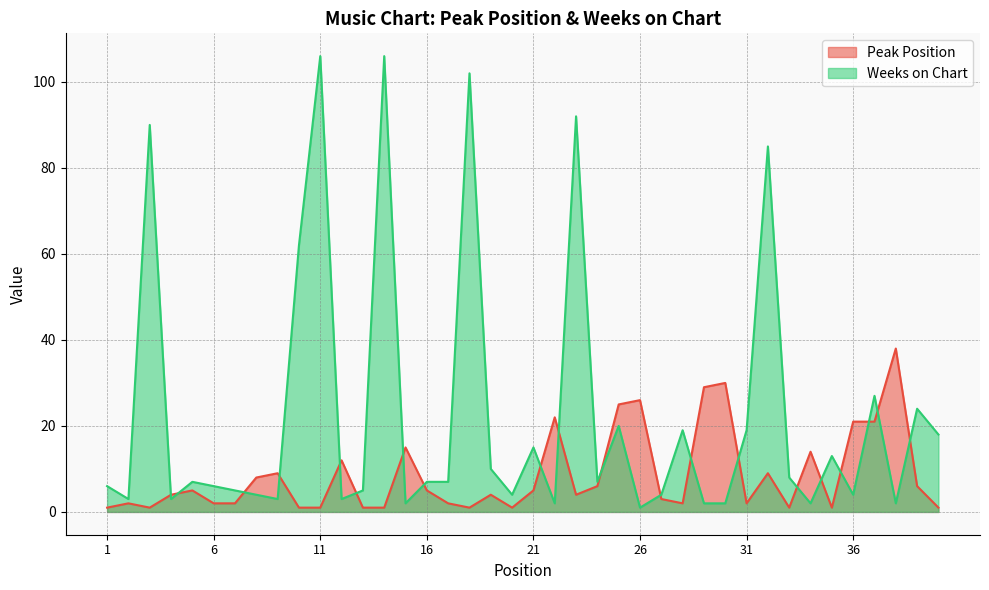

Reading left to right, list all the values displayed in this chart.

Peak Position: 1	2	1	4	5	2	2	8	9	1	1	12	1	1	15	5	2	1	4	1	5	22	4	6	25	26	3	2	29	30	2	9	1	14	1	21	21	38	6	1
Weeks on Chart: 6	3	90	3	7	6	5	4	3	62	106	3	5	106	2	7	7	102	10	4	15	2	92	7	20	1	4	19	2	2	19	85	8	2	13	4	27	2	24	18